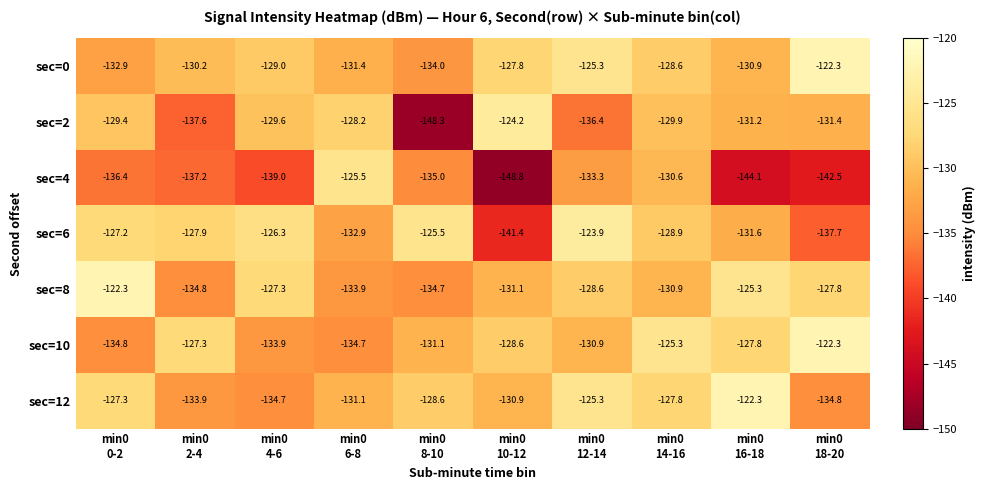

What is the minimum value shown in the chart?

-148.8